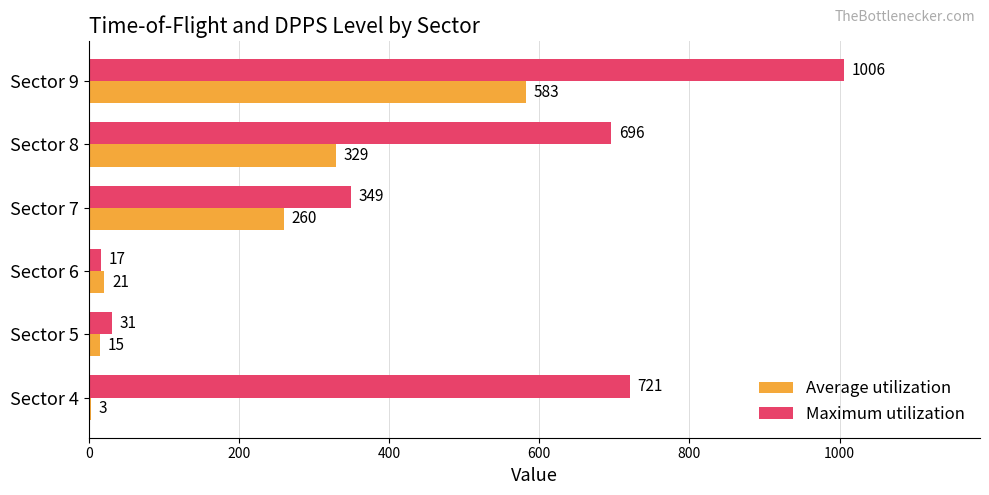

What is the approximate value of Maximum utilization at Sector 7, to the nearest 10?

350